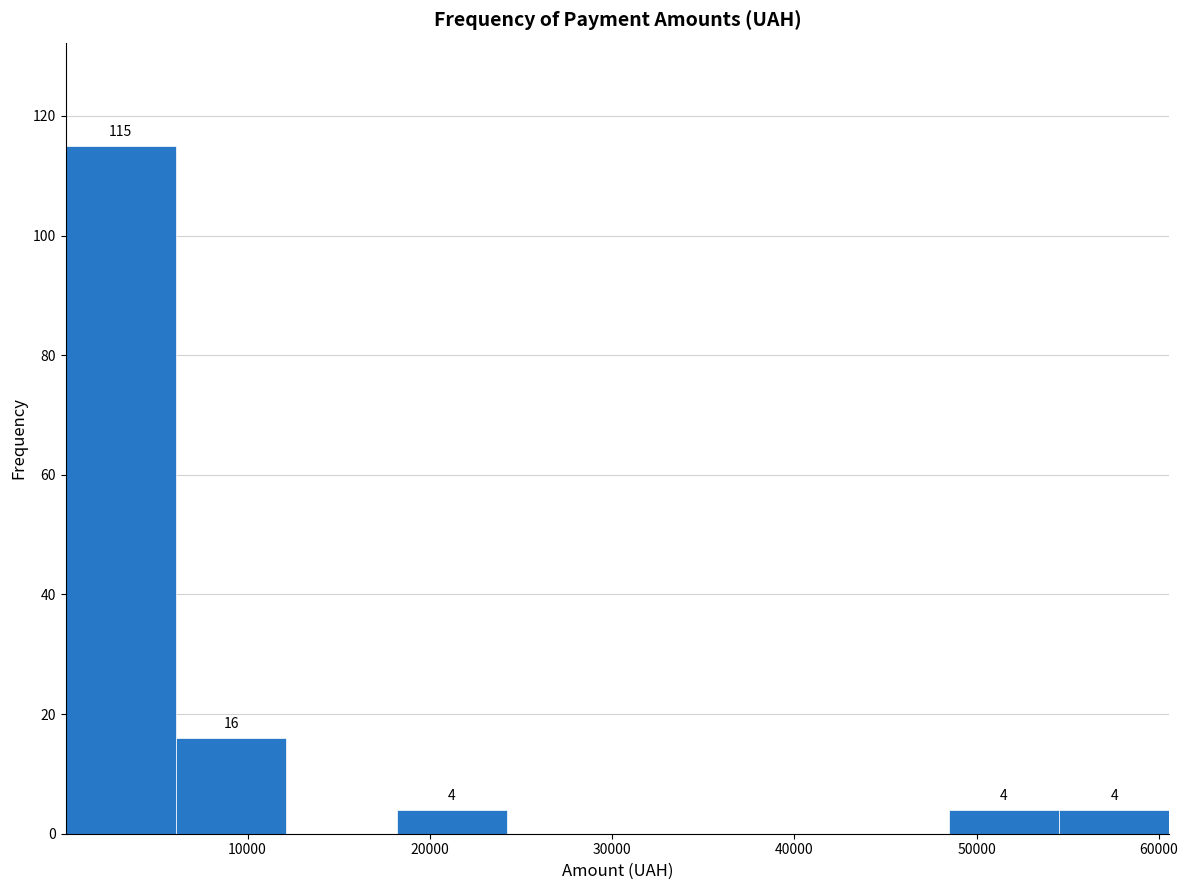

Over which range of the x-axis is the bar tallest?

0 to 6000